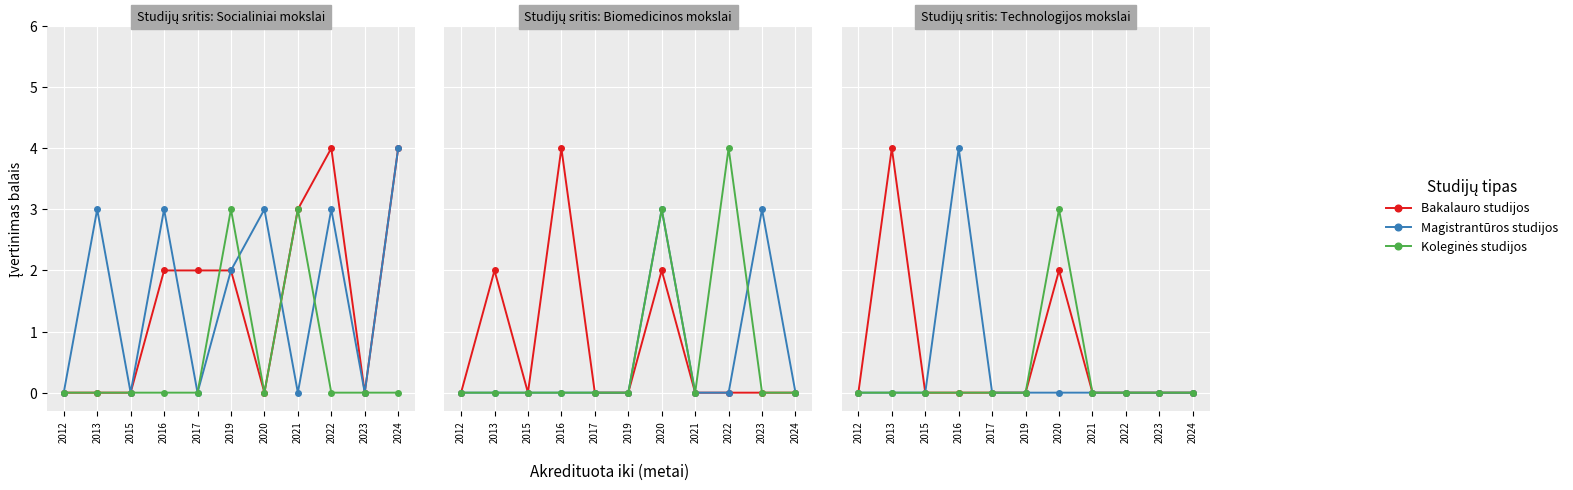

True or false: Magistrantūros studijos and Koleginės studijos cross at least once.

False